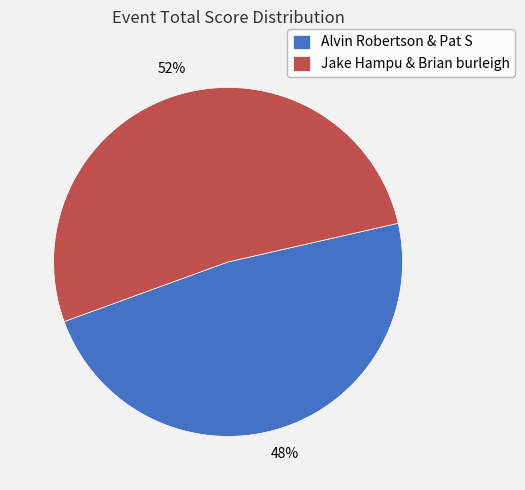

Which slice is the smallest?

Alvin Robertson & Pat S